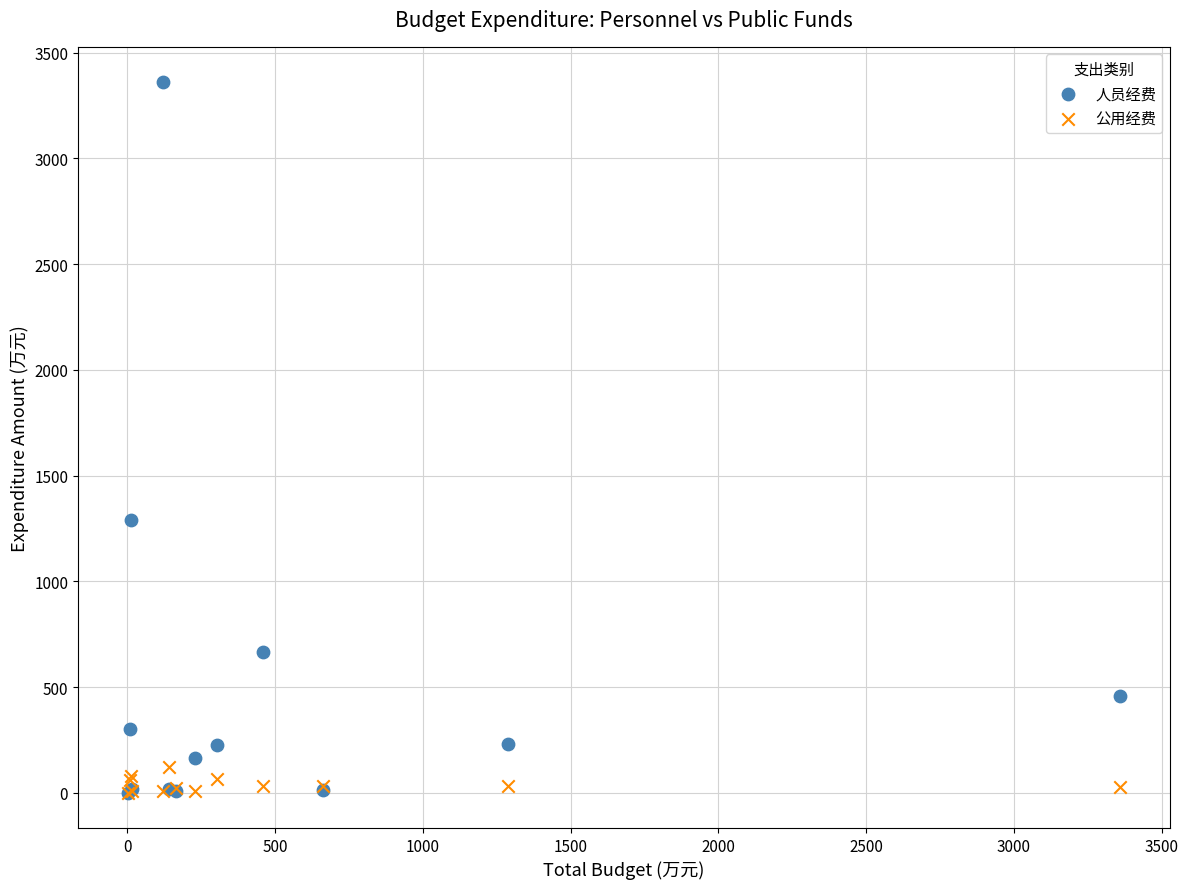

Across all series, what Y value is closest to 1680?

1289.2